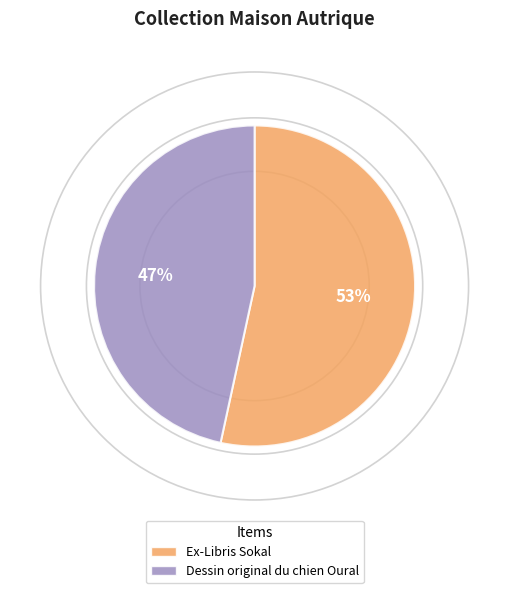

Is it true that Dessin original du chien Oural is 36% of the pie?

False